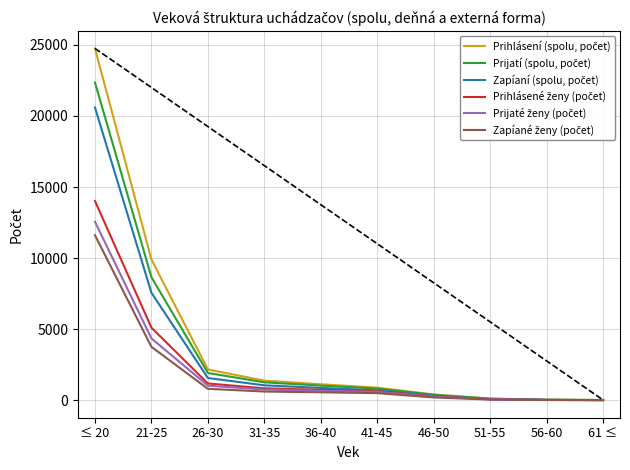

What is the difference between the highest and lowest values at 46-50?

209